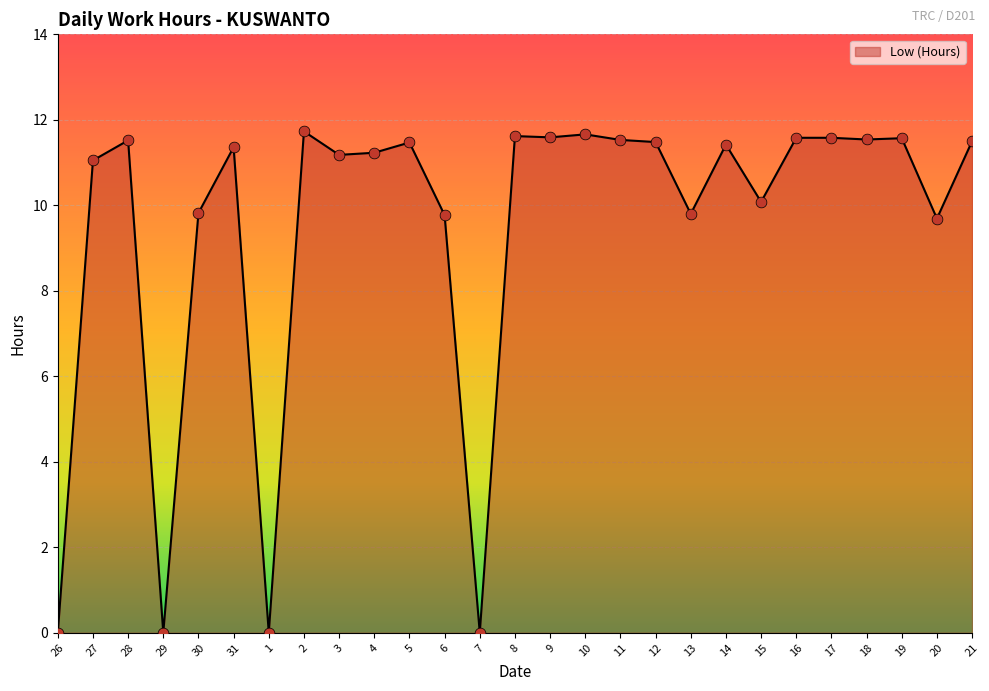

Which has a higher value, 2 or 11?

2